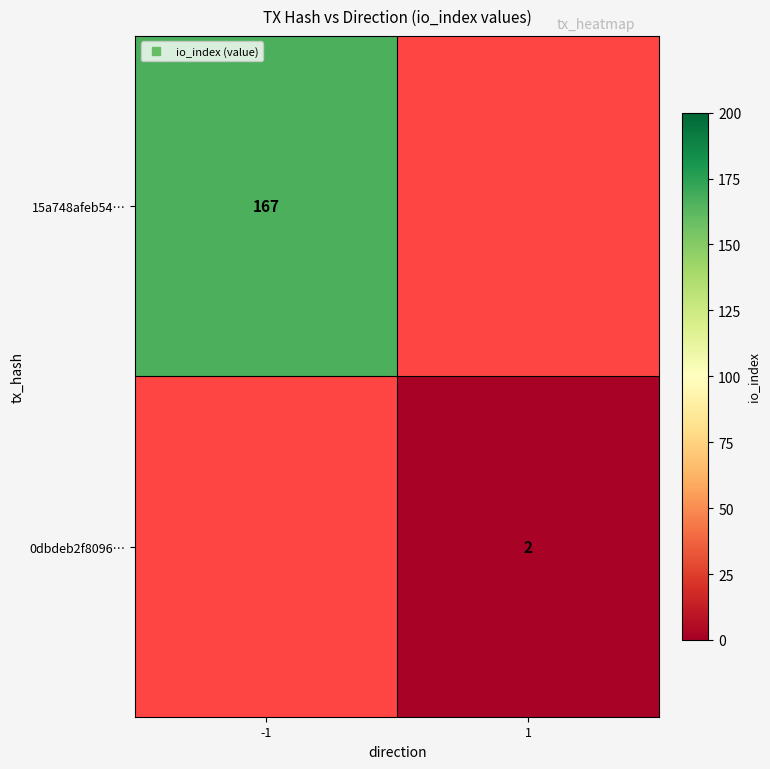

Is it true that 15a748afeb54… equals 290.5 at -1?

False